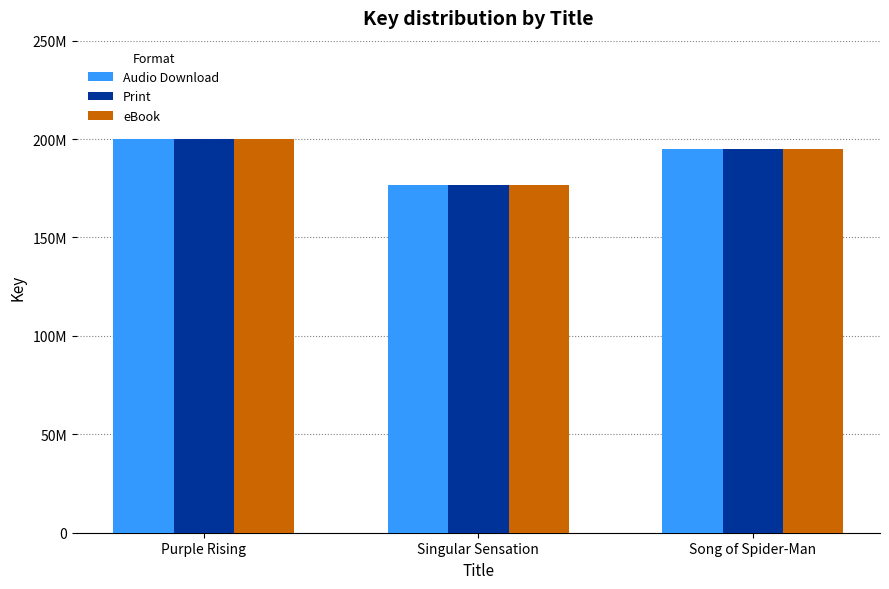

What are all the series names shown in the legend?

Audio Download, Print, eBook